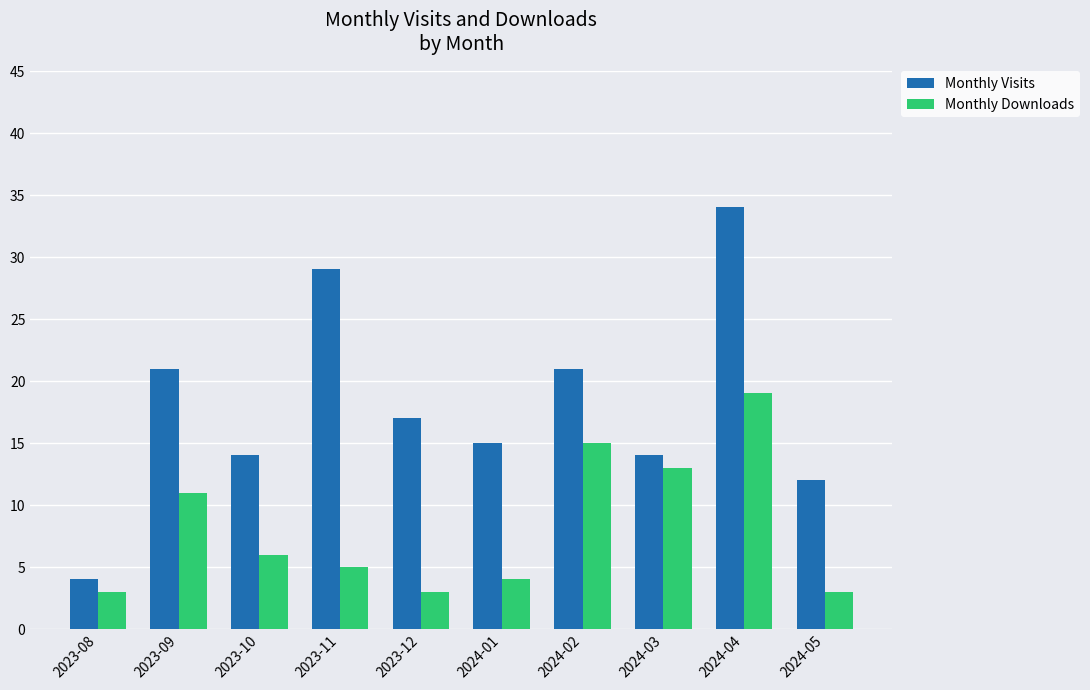

Which series has the widest spread of values?

Monthly Visits